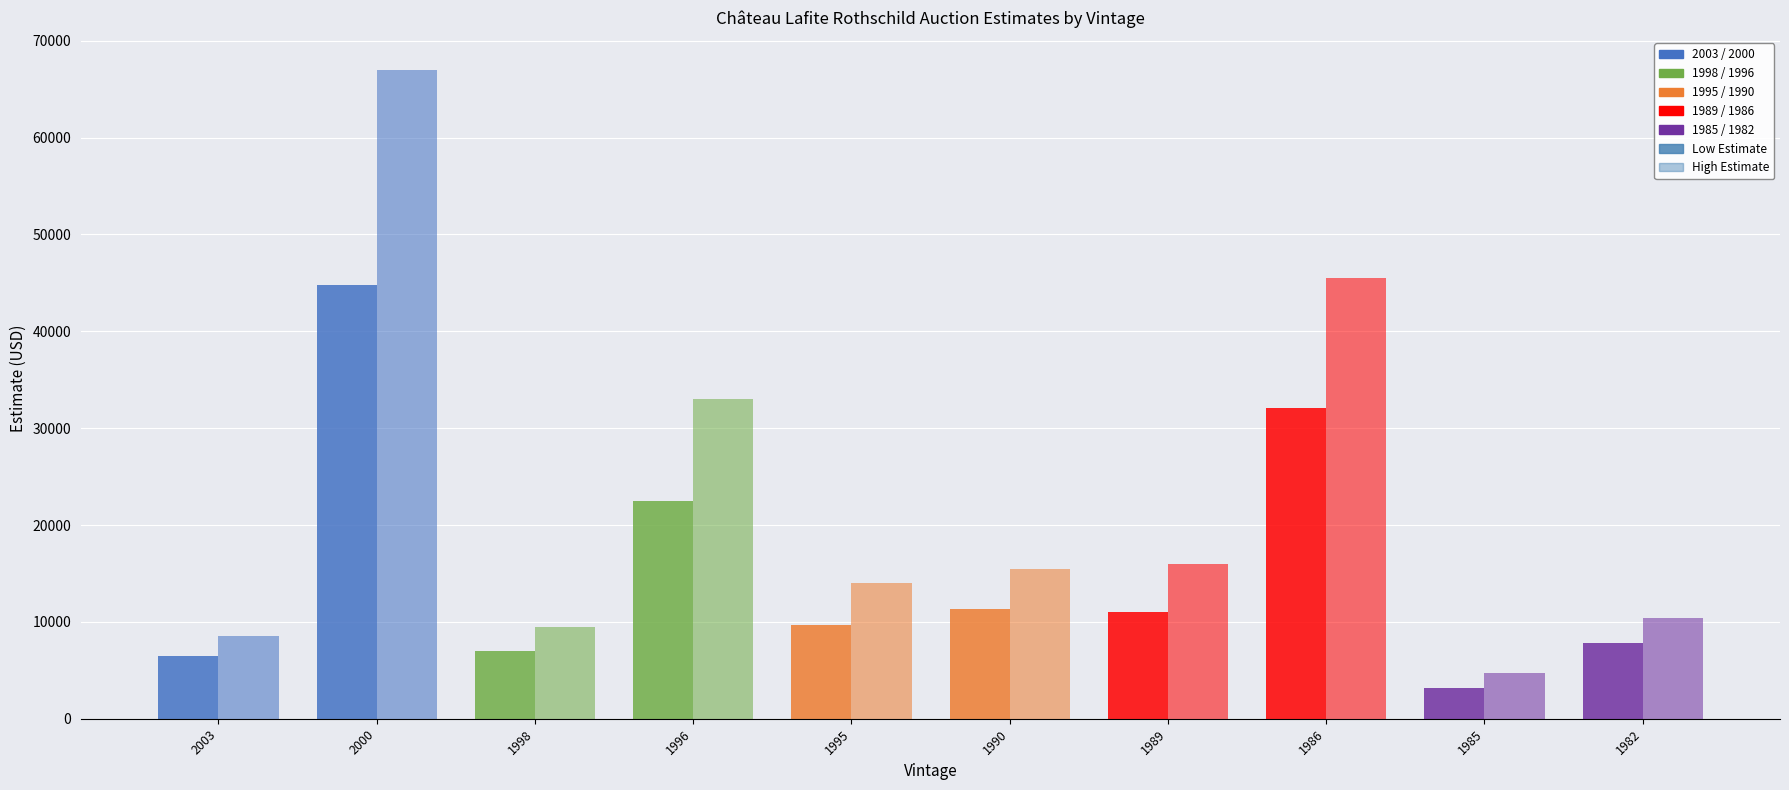

What is the value of the High Estimate bar at the 2nd from the left?

67000